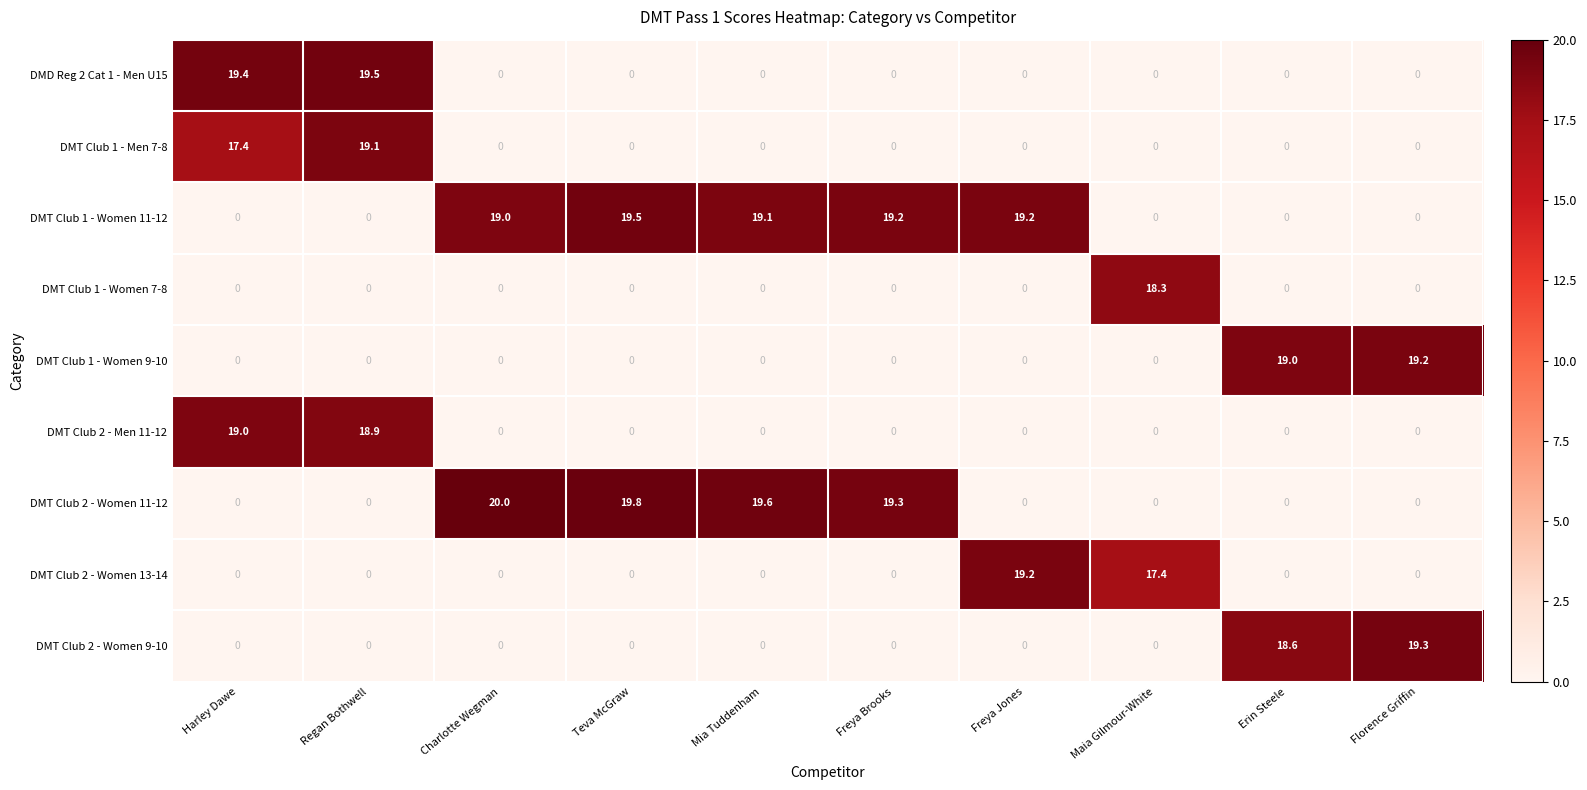

At how many categories does at least one series exceed 11?

10